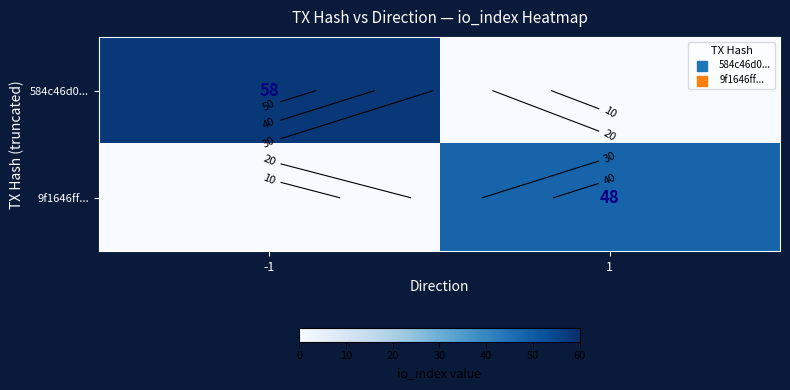

What is the spread (max minus min) of values at -1?

58